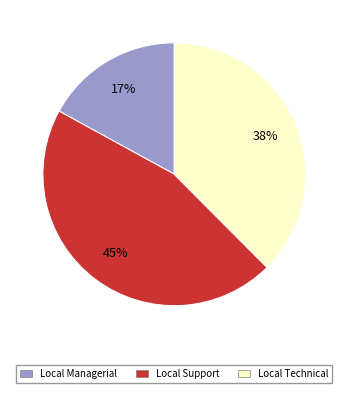

What percentage is the Local Technical slice, to the nearest percent?

38%